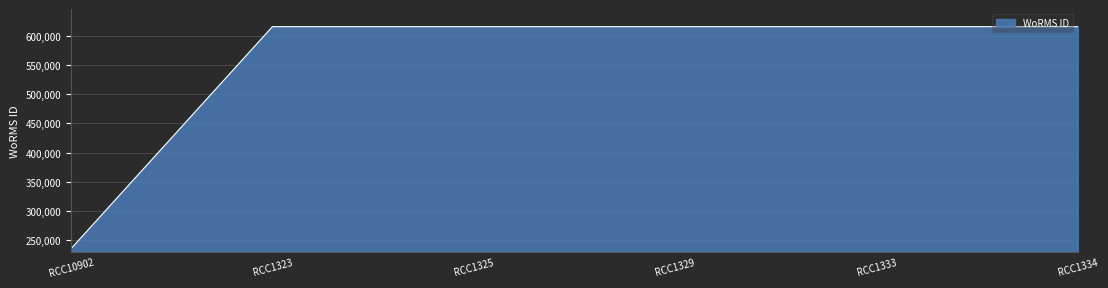

What is the ratio of the value at RCC1334 to the value at RCC1333?

1.0